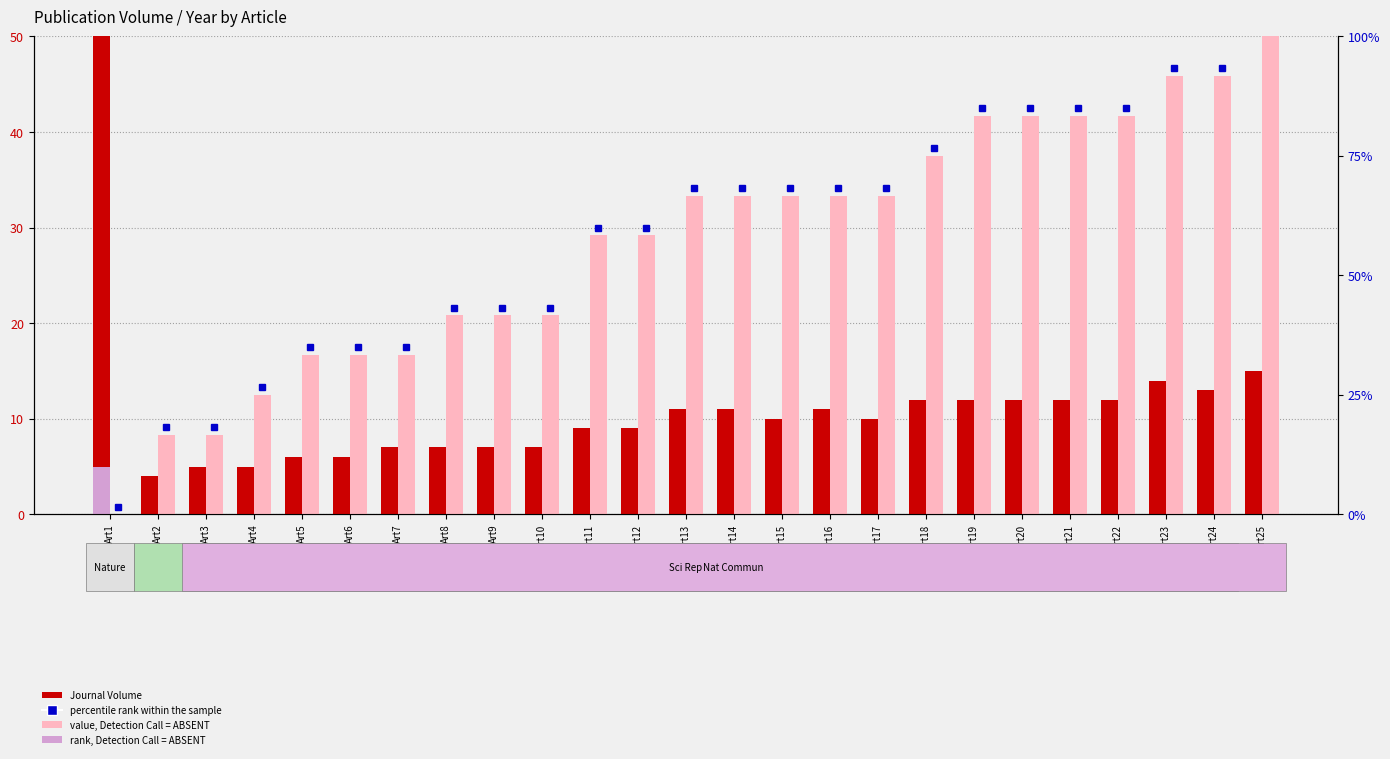

Reading left to right, transcribe all the data shown in this chart.

Journal Volume: 50.0	4.0	5.0	5.0	6.0	6.0	7.0	7.0	7.0	7.0	9.0	9.0	11.0	11.0	10.0	11.0	10.0	12.0	12.0	12.0	12.0	12.0	14.0	13.0	15.0
Publication Year (normalized): 0.0	8.3	8.3	12.5	16.7	16.7	16.7	20.8	20.8	20.8	29.2	29.2	33.3	33.3	33.3	33.3	33.3	37.5	41.7	41.7	41.7	41.7	45.8	45.8	50.0